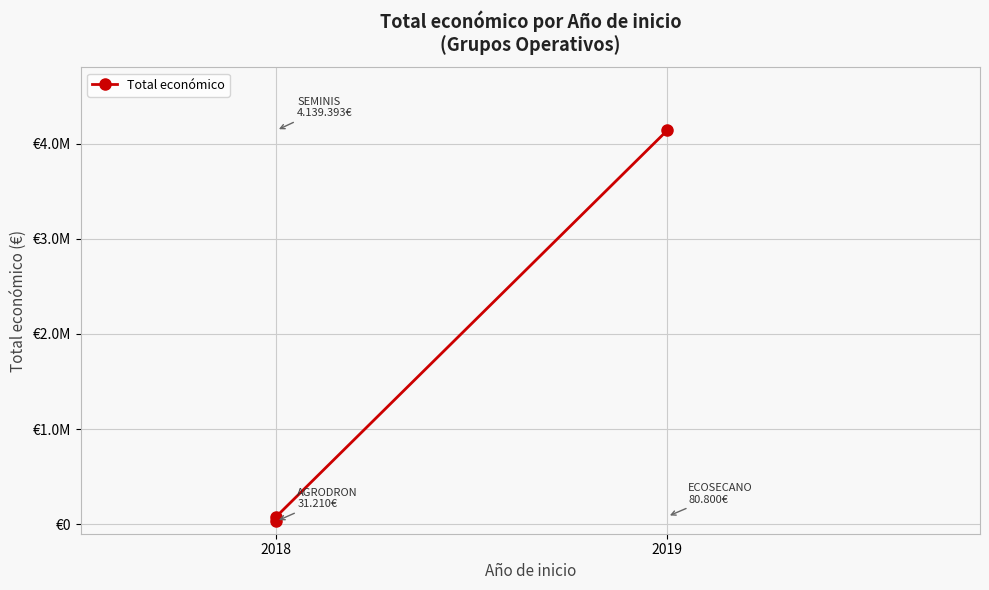

What is the change in value from 2018 to 2019?

+4058593